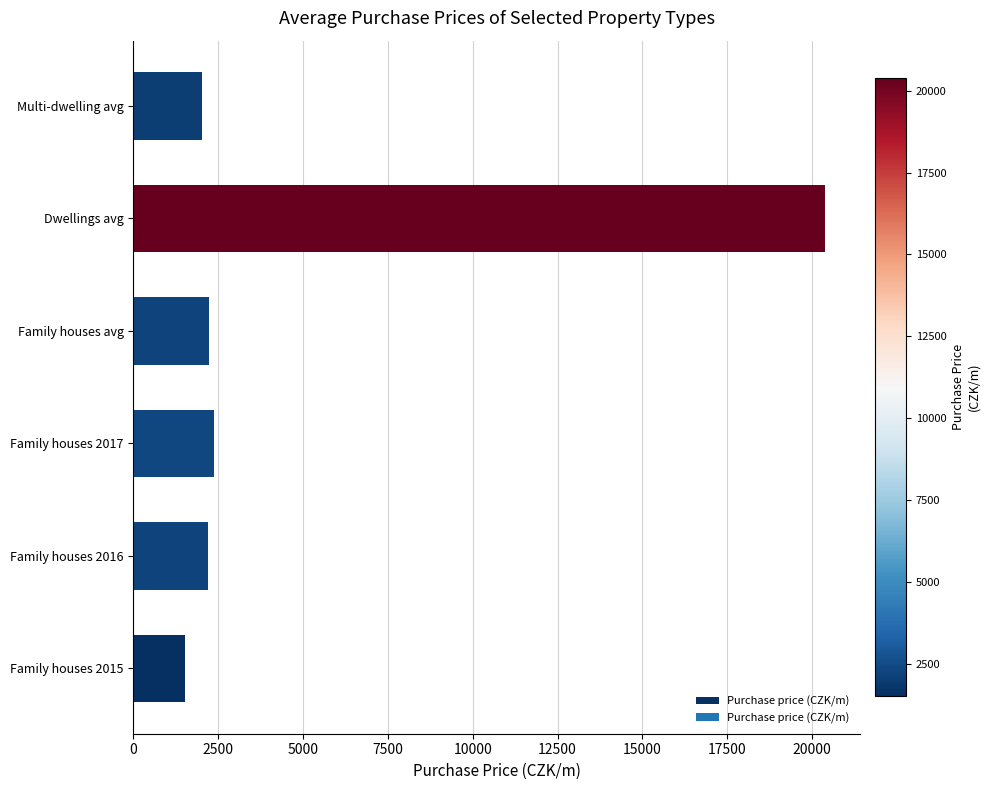

What is the difference between the maximum and minimum values?

18858